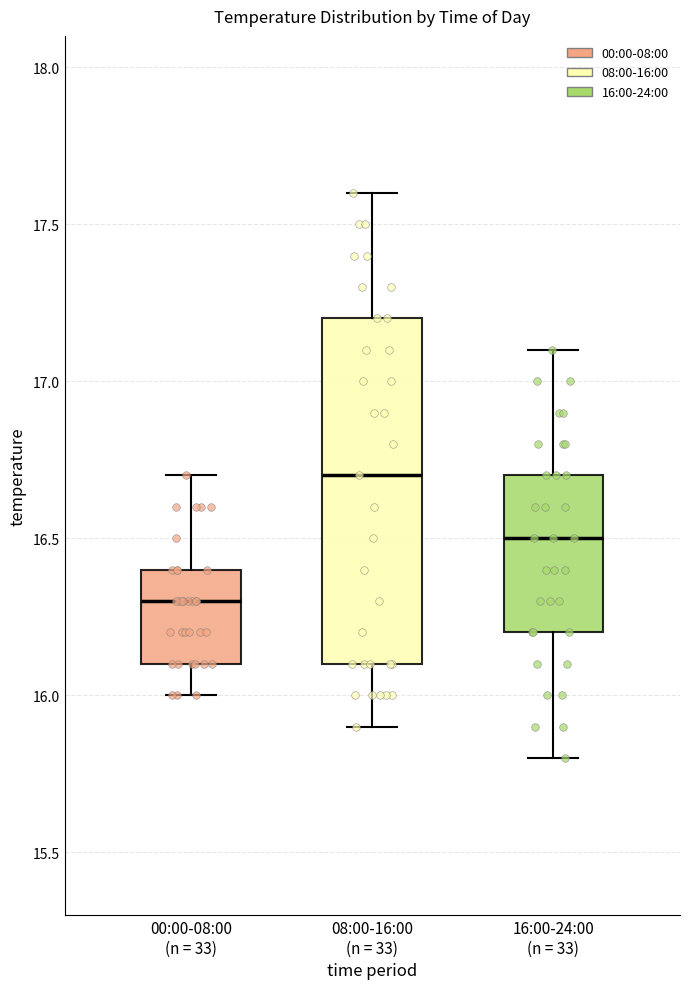

Which box's median line is the lowest?

00:00-08:00 (n = 33)